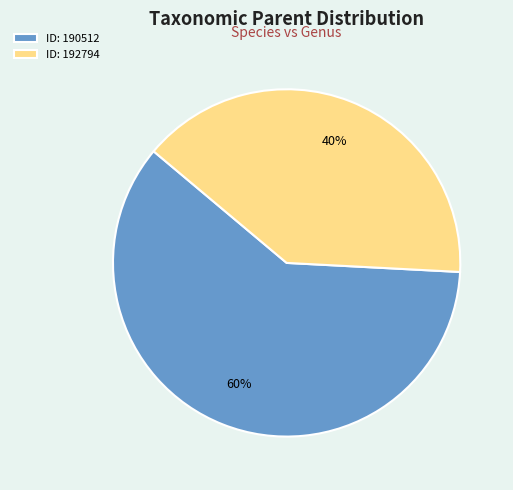

Rank the categories by value from lowest to highest.

ID: 192794, ID: 190512